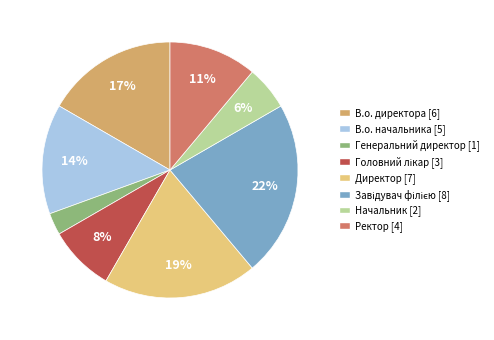

How many slices are in this pie chart?

8